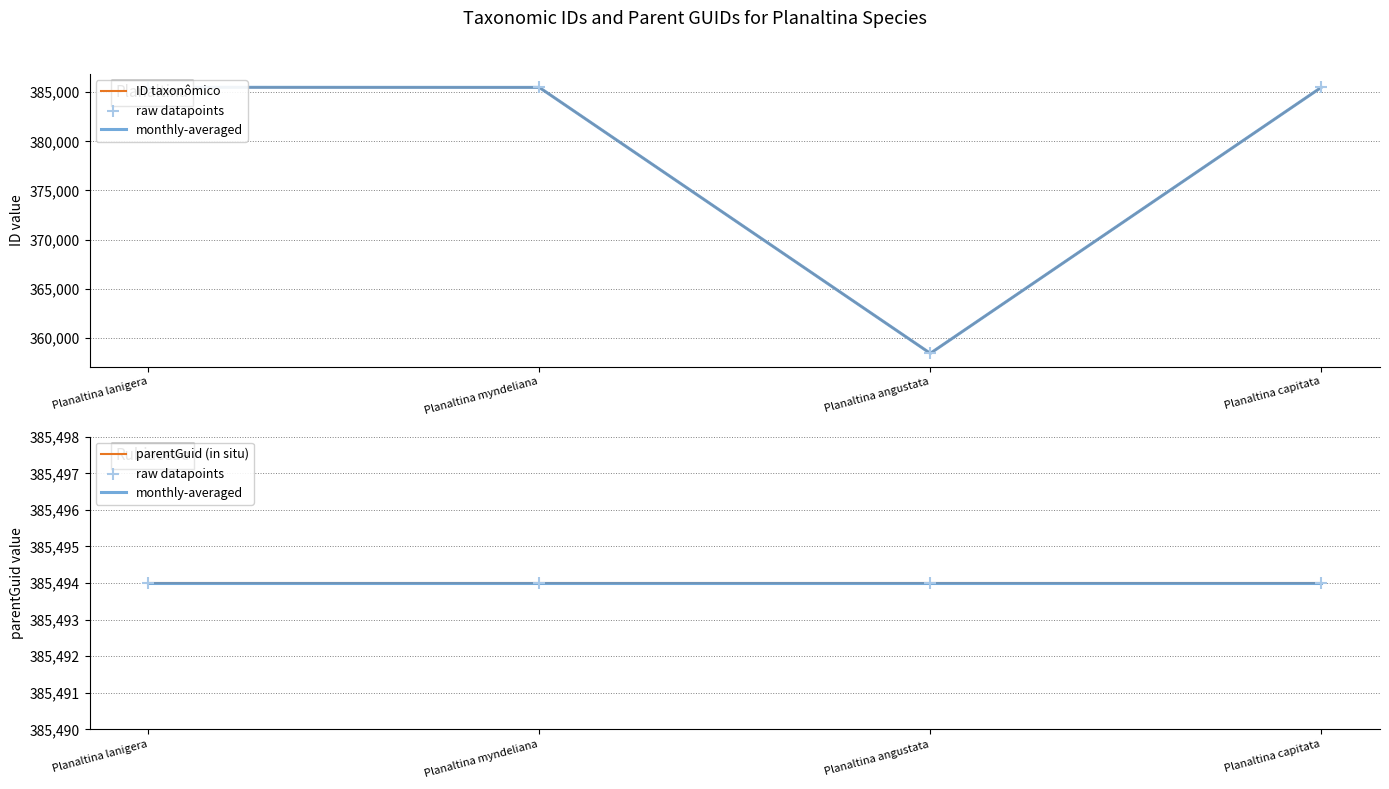

What are all the series names shown in the legend?

ID taxonômico, monthly-averaged, raw datapoints, parentGuid (in situ)